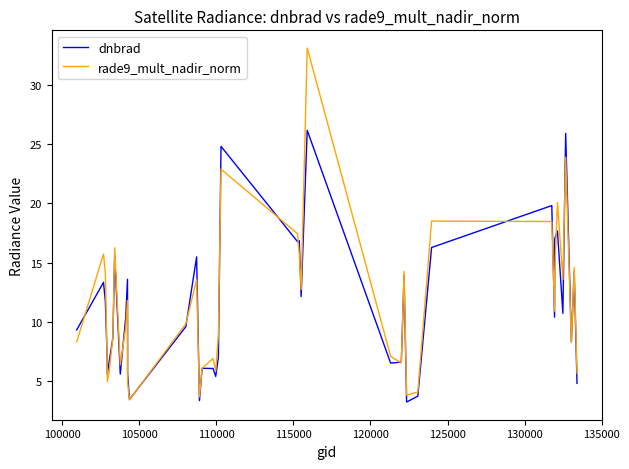

Is this an area chart (filled region under the line)?

No